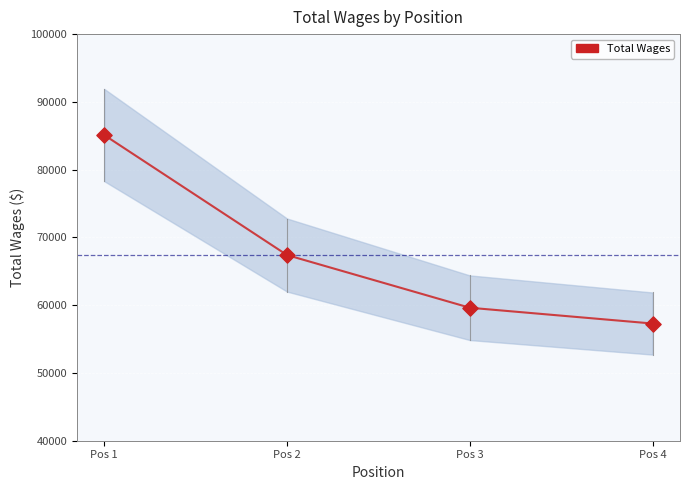

What is the ratio of the value at Pos 2 to the value at Pos 4?

1.2